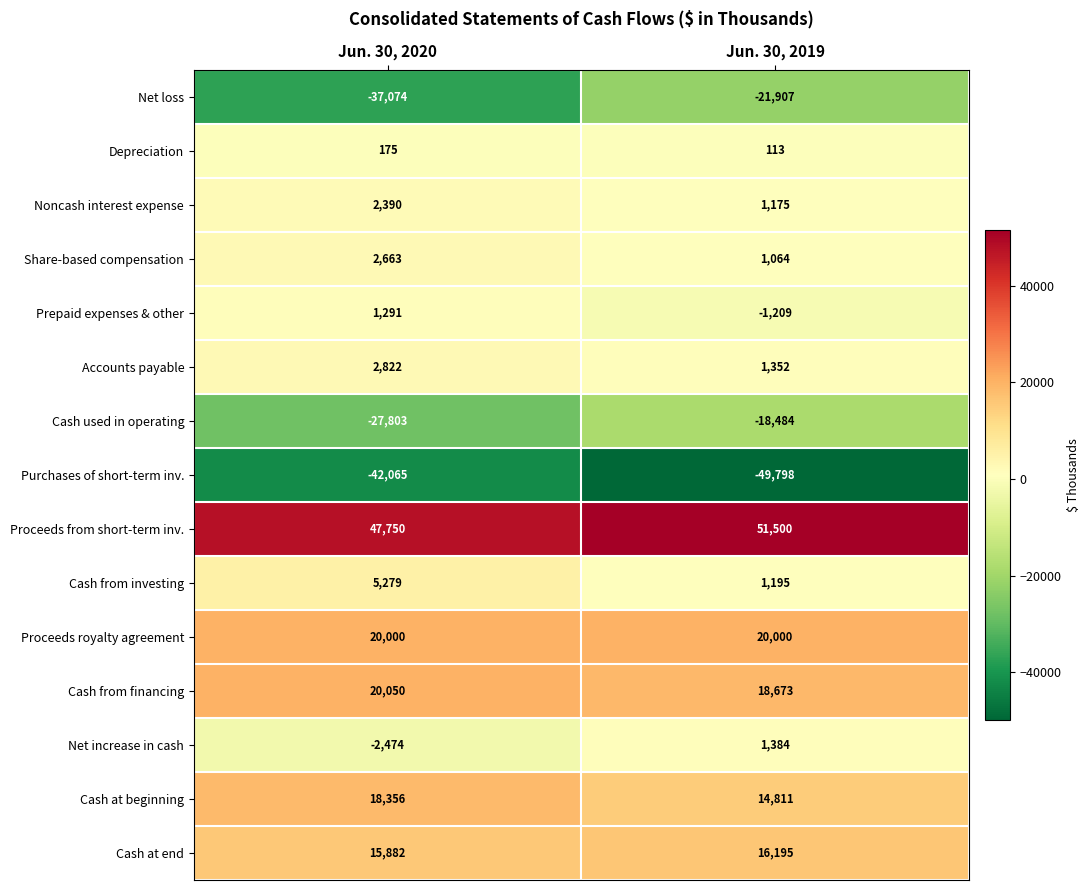

What is the sum of all Cash from investing values?

6474